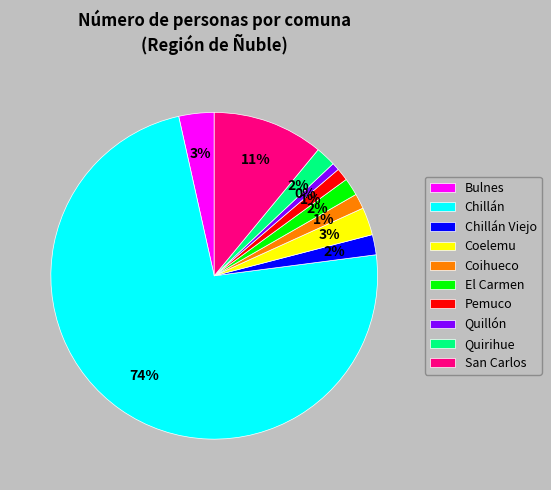

Approximately how many times larger is the value at Pemuco compared to Coelemu?

0.5